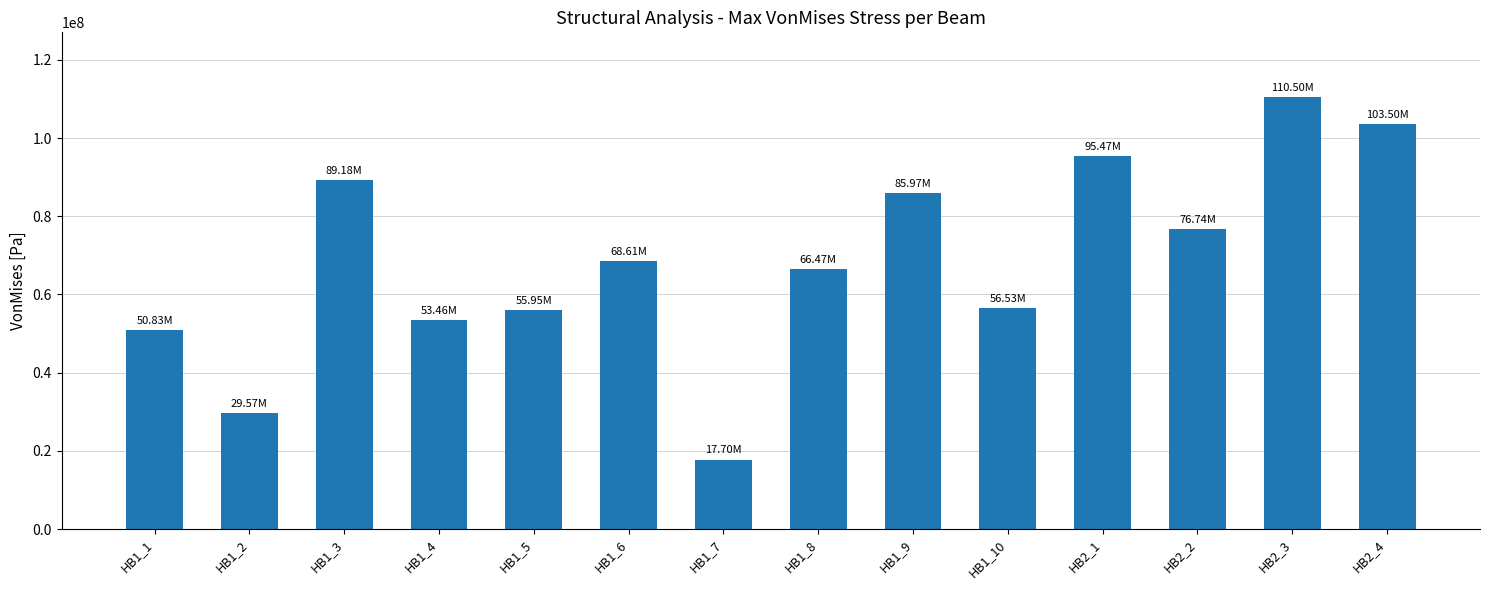

Are the bars horizontal?

No